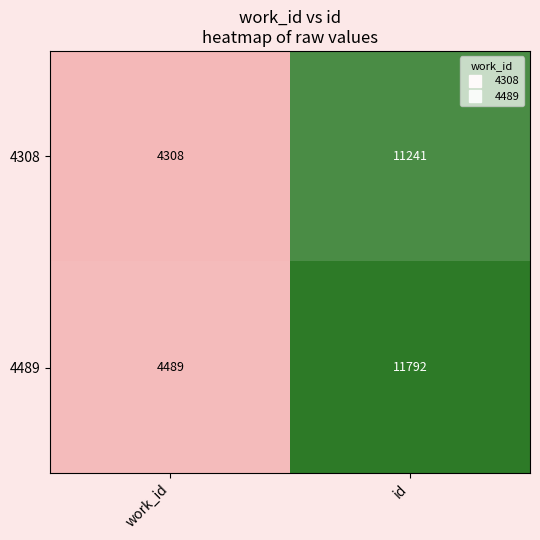

Which series changed the most between work_id and id?

4489